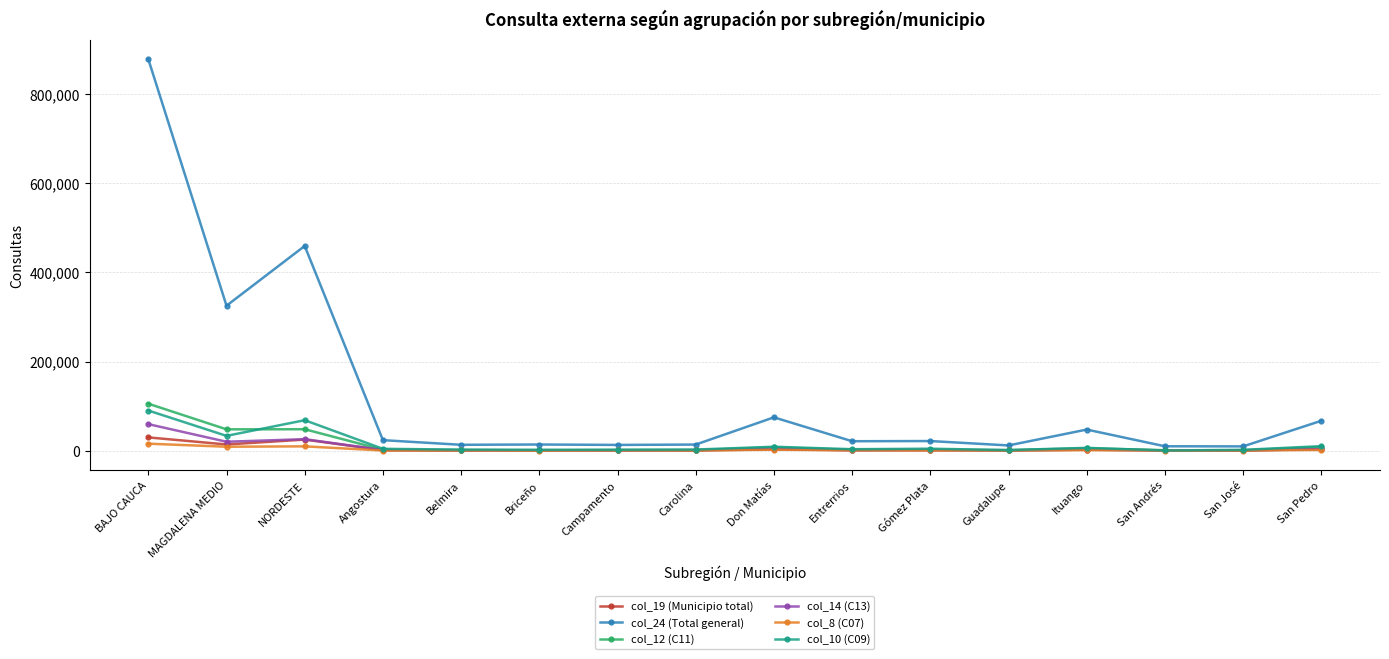

At which category is the sum across all series the highest?

BAJO CAUCA